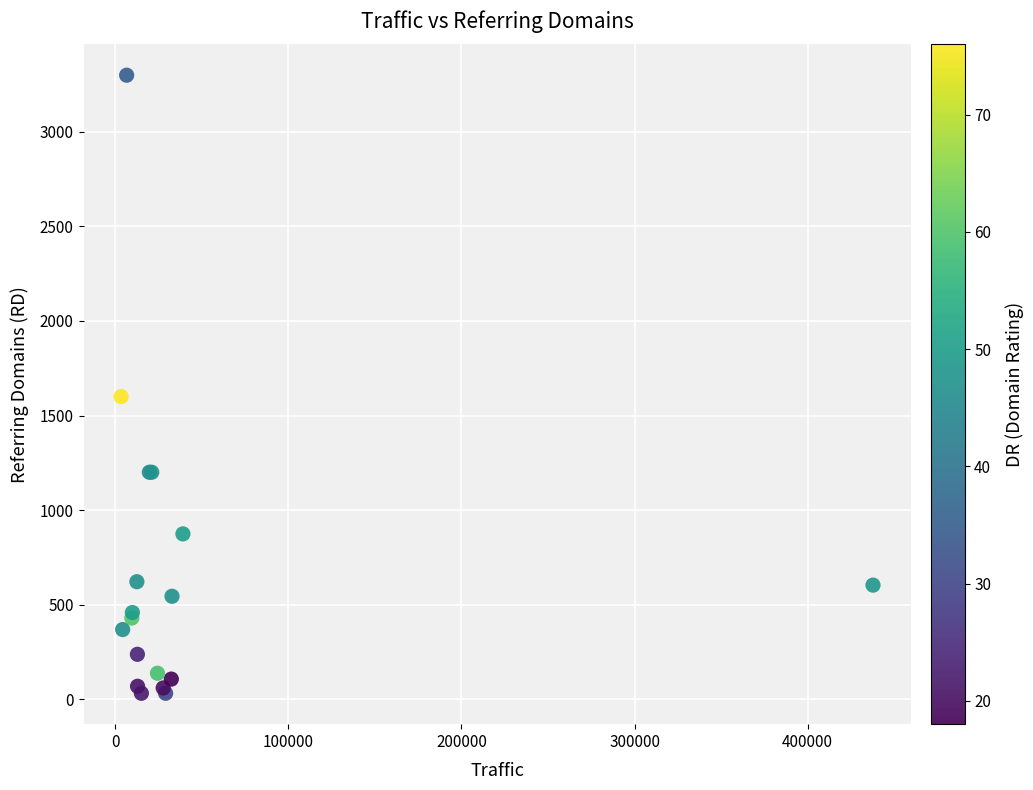

What Y value in the scatter plot is closest to 1665?

1600